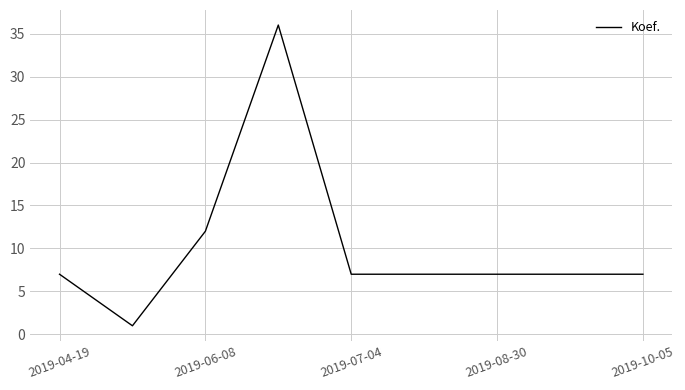

What is the difference between the maximum and minimum values?

35